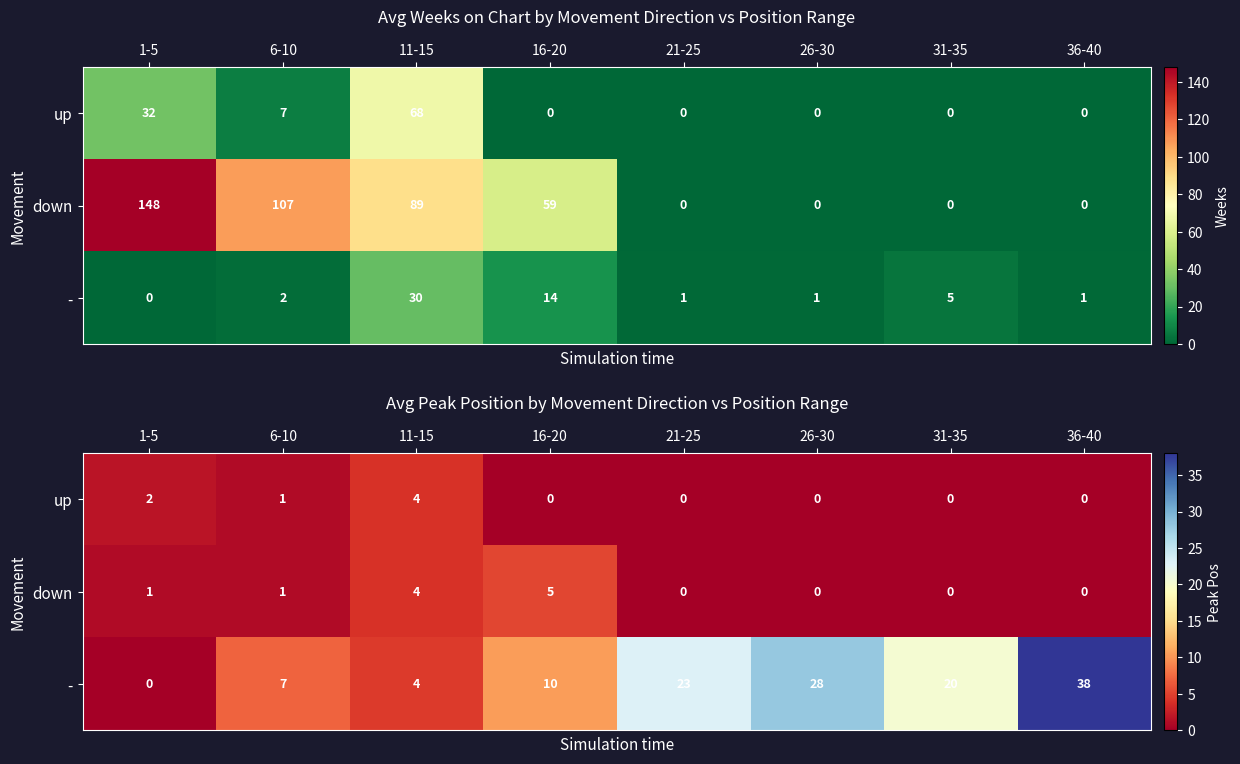

How many series are shown in this chart?

3